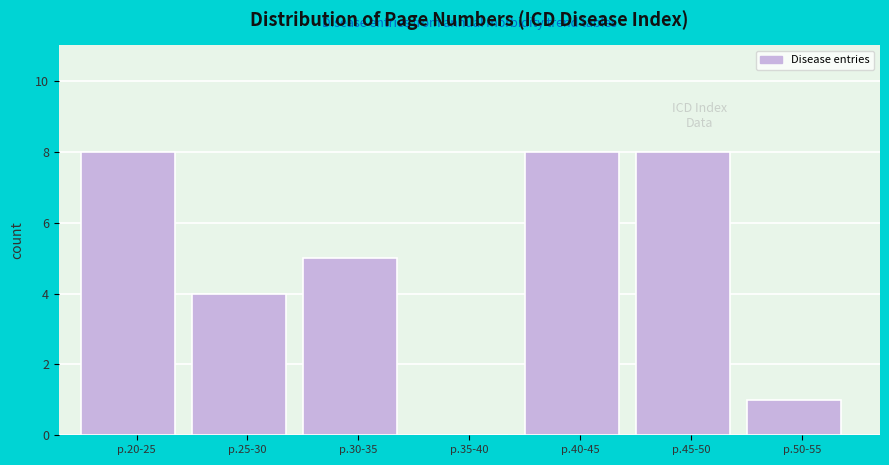

Reading left to right, list all the values displayed in this chart.

p.20-25=8	p.25-30=4	p.30-35=5	p.35-40=0	p.40-45=8	p.45-50=8	p.50-55=1